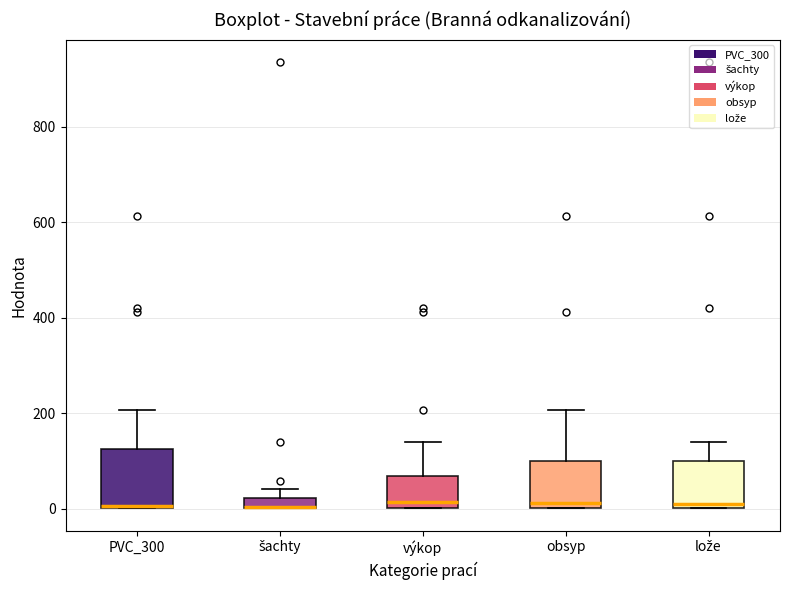

Where does the median line of the box for lože sit on the y-axis? The values are not printed on the chart, so give them approximately, as read against the axis.

20